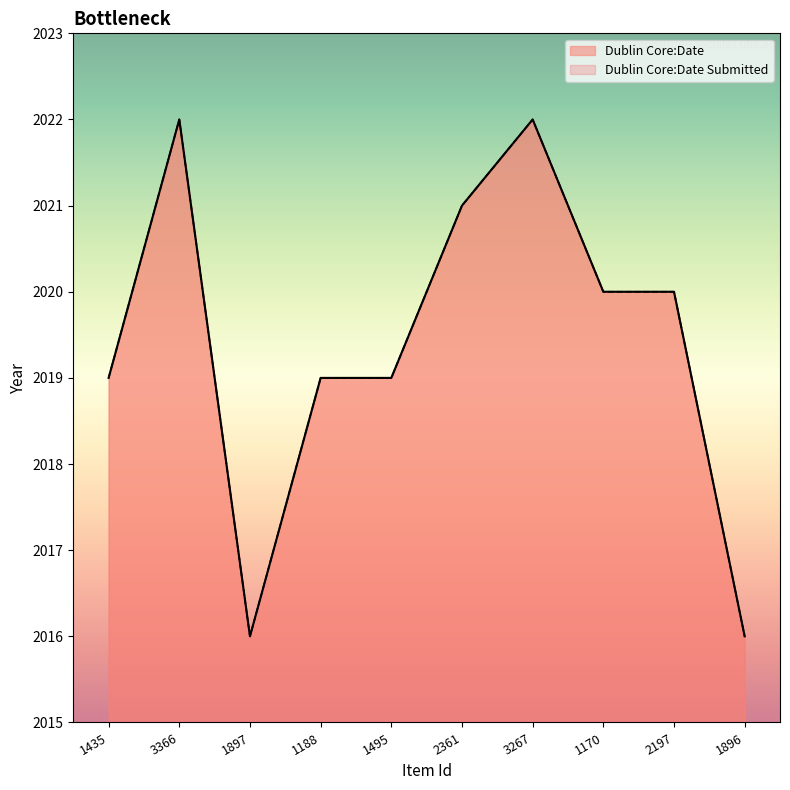

The value of Dublin Core:Date Submitted at 1435 is 2745. True or false?

False